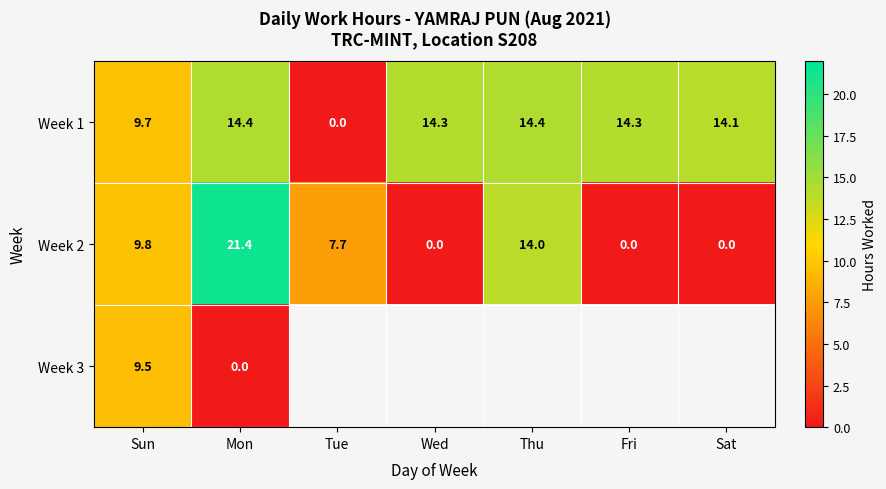

At which label does Week 1 first exceed 14?

Mon